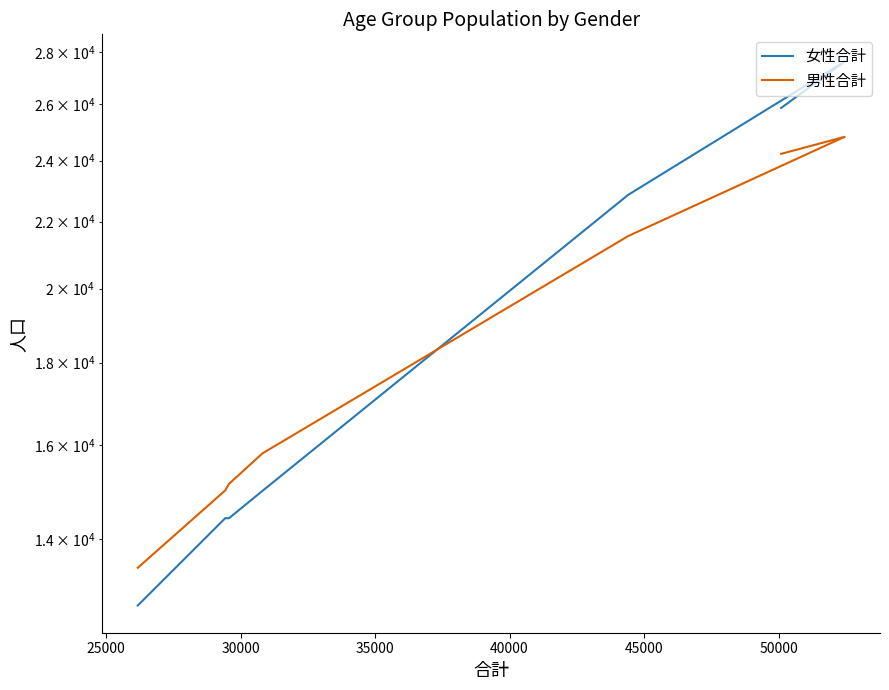

At which label is 女性合計 closest to 20185?

40000